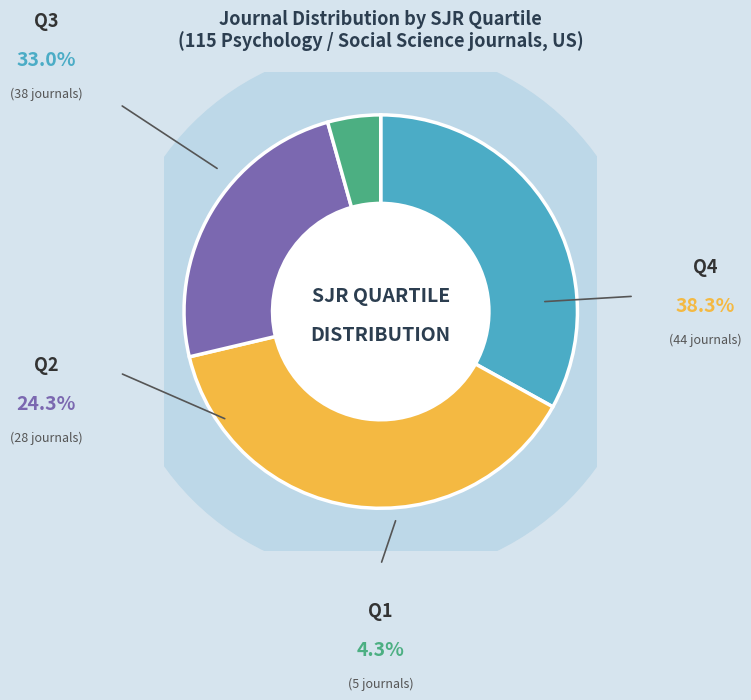

Is there a majority slice in this chart?

No